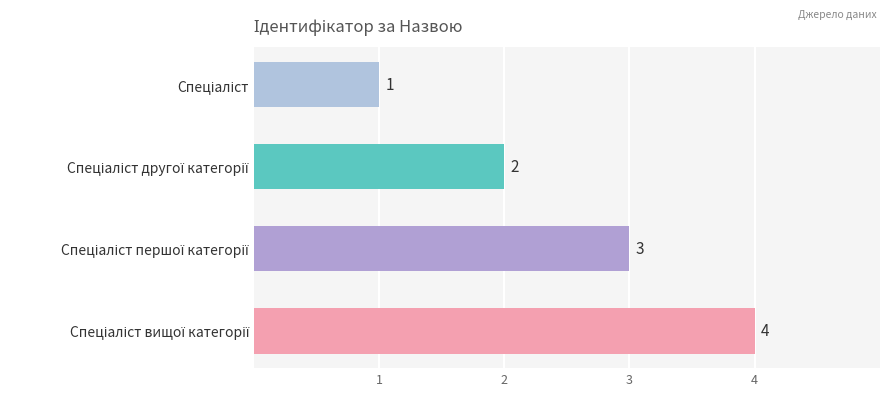

What is the difference between the maximum and minimum values?

3